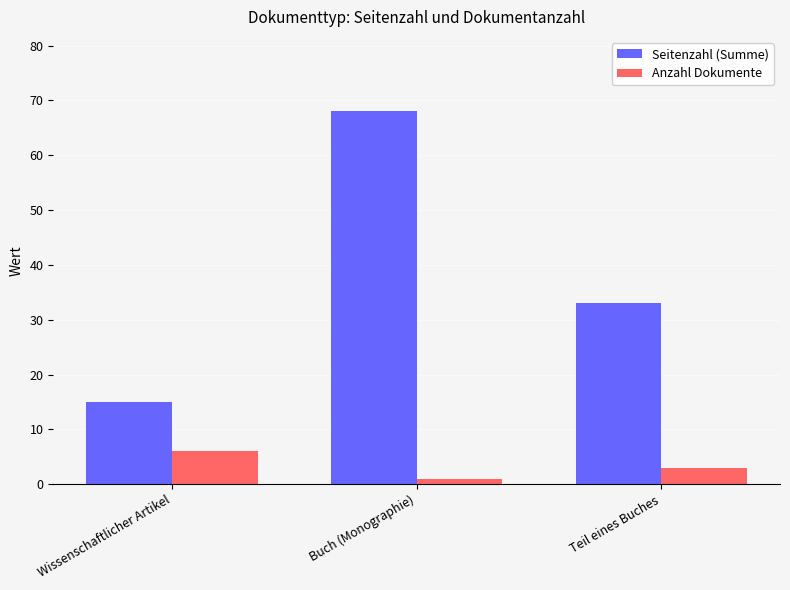

How many categories are shown in the chart?

3